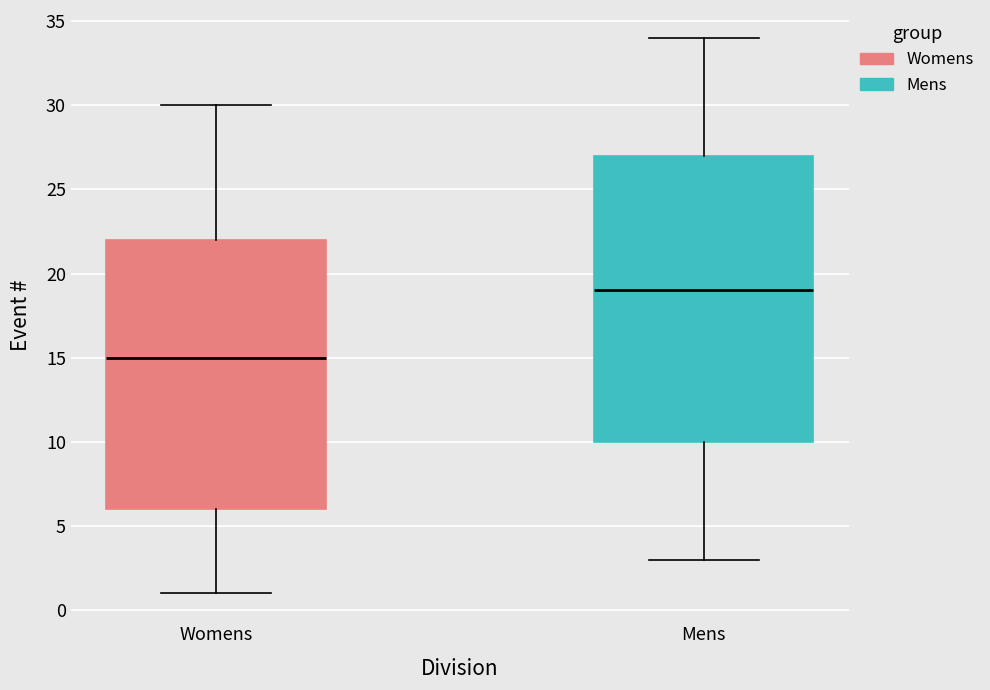

Which box's median line is the lowest?

Womens